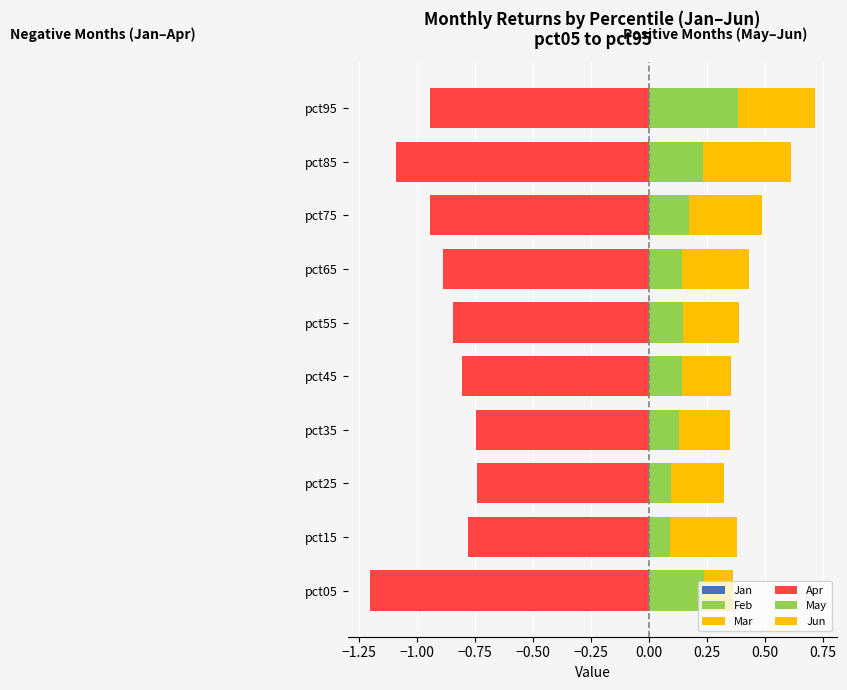

How many distinct data groups are displayed?

6